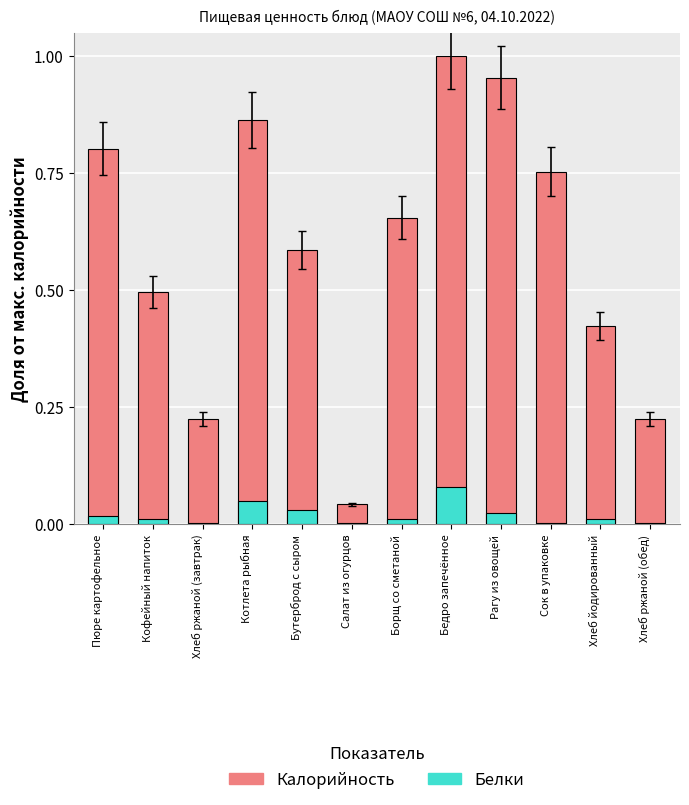

Rank the series by their average value, from highest to lowest.

Калорийность, Белки